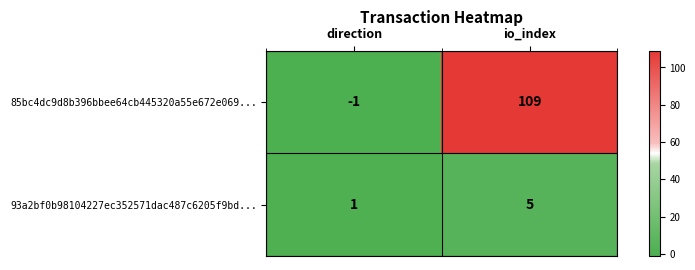

The 85bc4dc9d8b396bbee64cb445320a55e672e069... series shows -1 at direction. True or false?

True